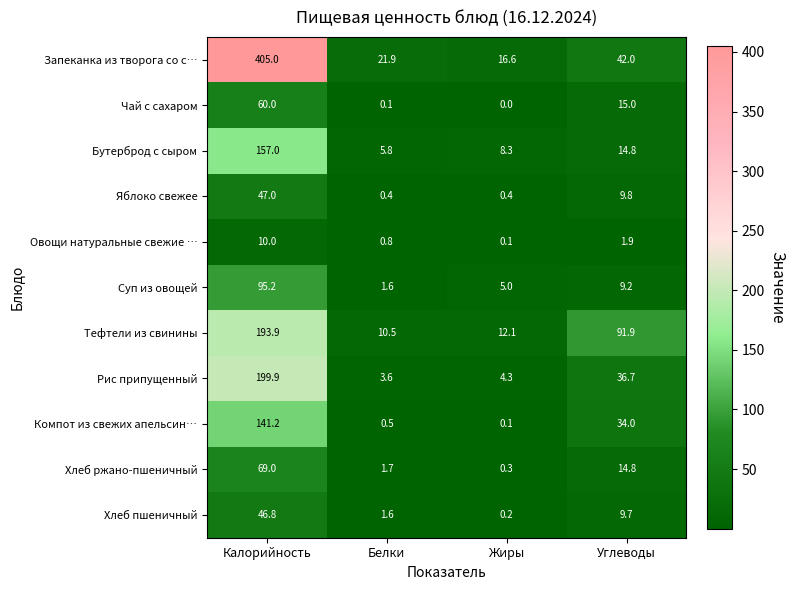

Where does the Хлеб ржано-пшеничный series first go above 14?

Калорийность